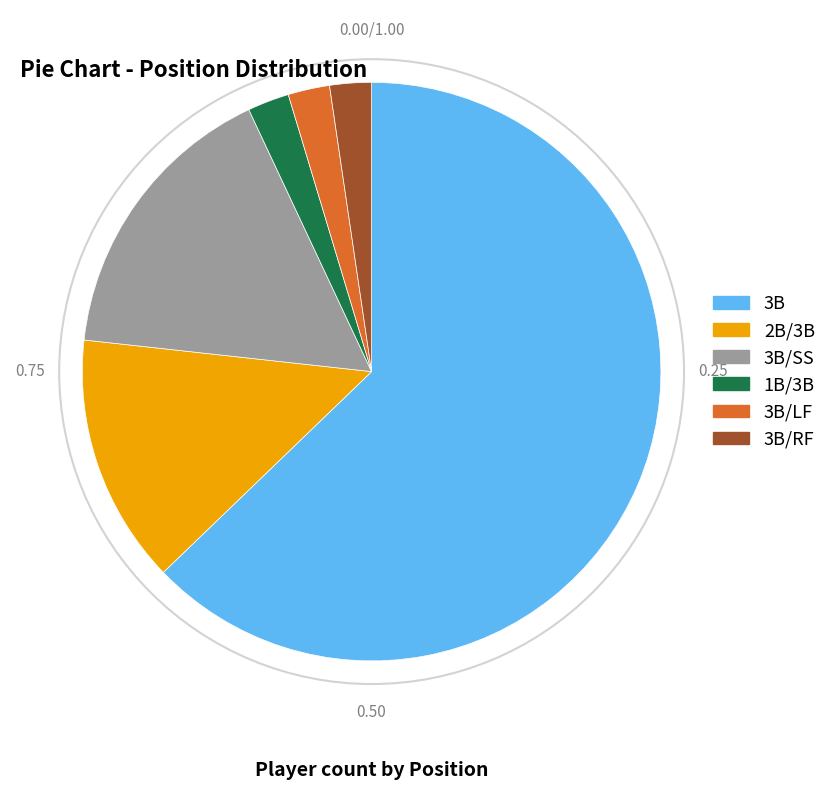

Does any single category account for the majority?

Yes